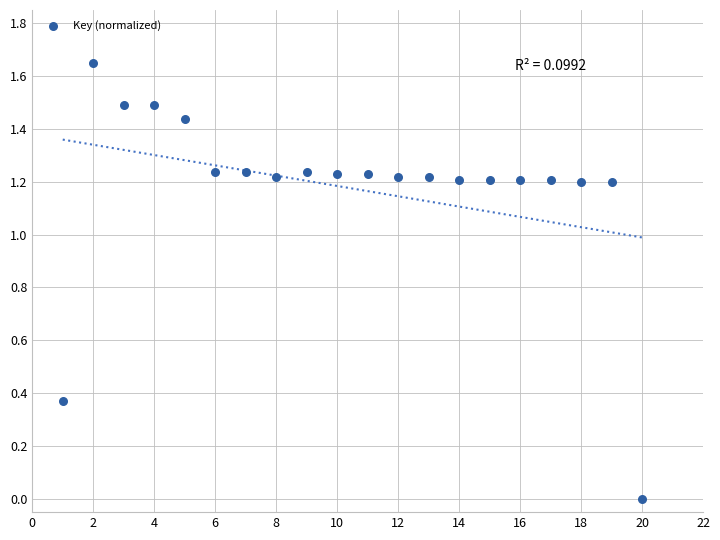

What is the range of X values (max minus min)?

19.0